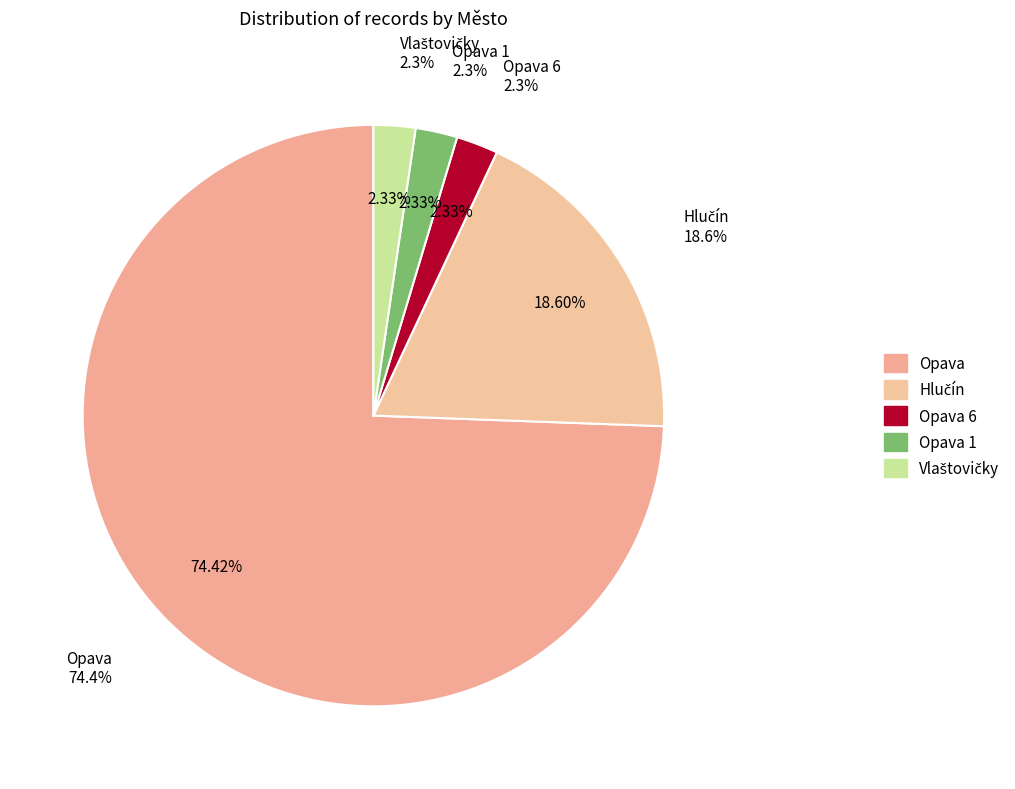

To the nearest percent, what is the difference between the Opava and Opava 6 slice percentages?

72%